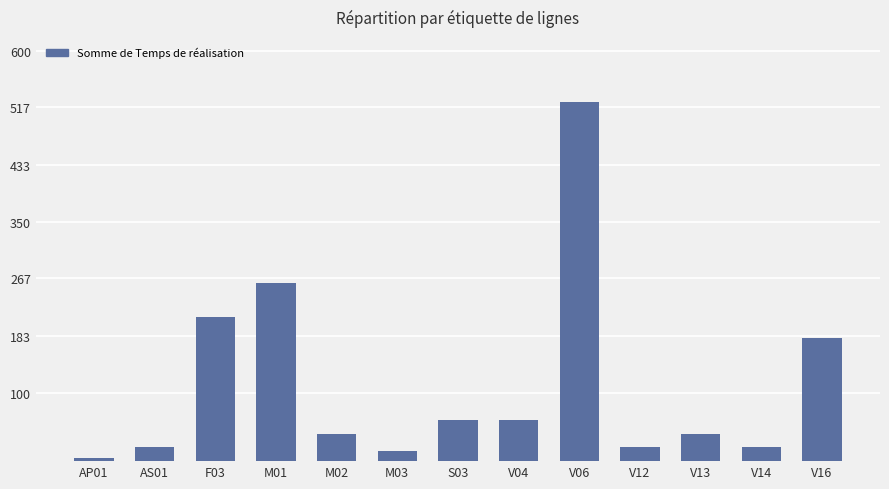

What is the maximum value shown in the chart?

525